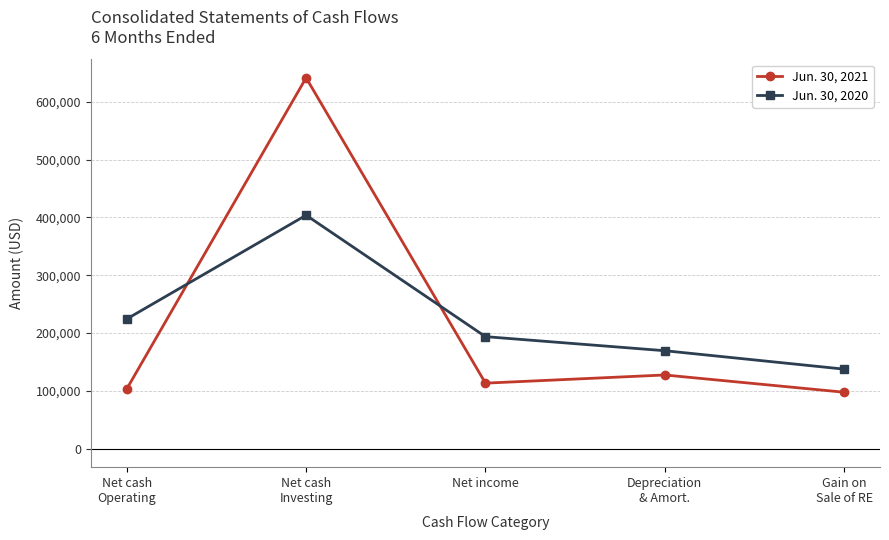

What is the difference between the maximum and second lowest values in the Jun. 30, 2020 series?

234438